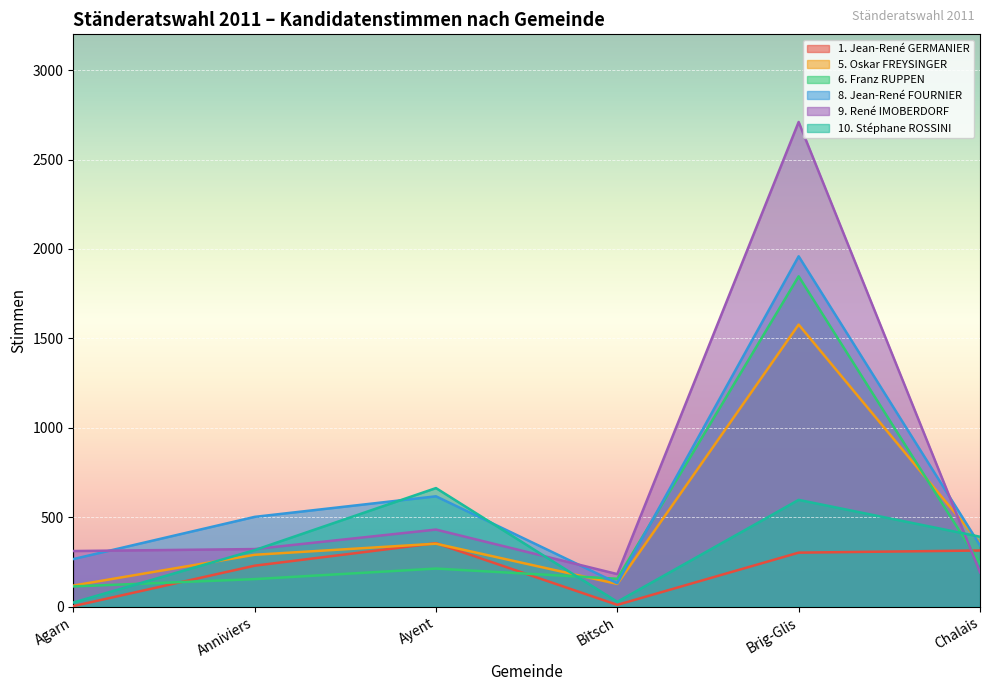

How many intersections are there between 8. Jean-René FOURNIER and 10. Stéphane ROSSINI?

3